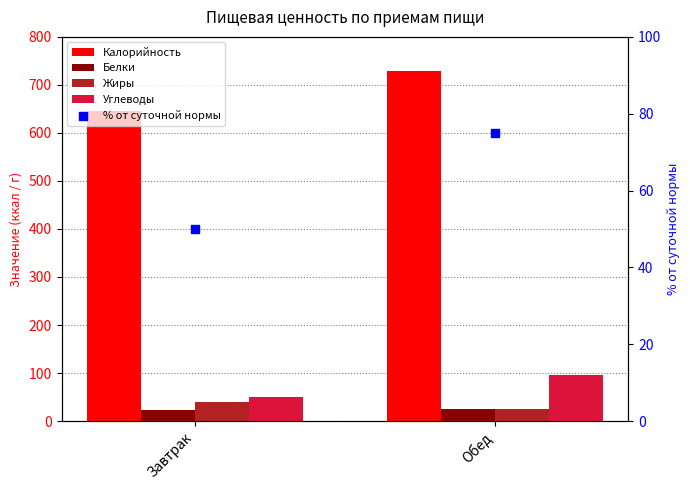

What is the total value across all series at Завтрак?

806.4